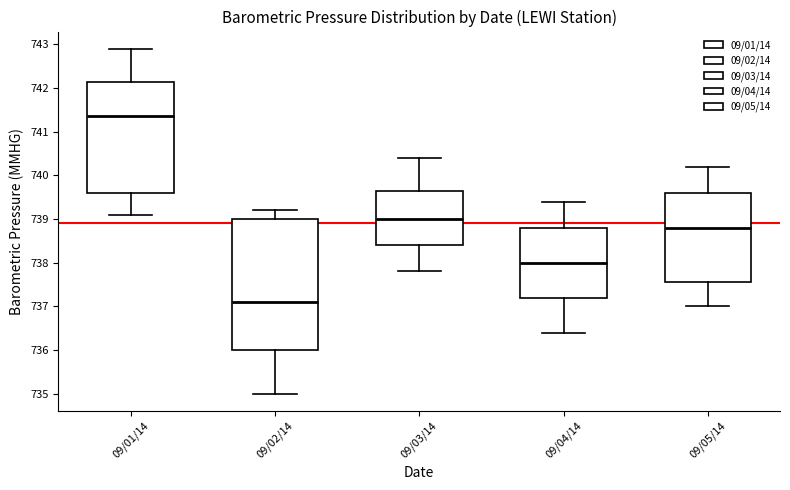

Where does the lower whisker of the box for 09/05/14 end on the y-axis? The values are not printed on the chart, so give them approximately, as read against the axis.

737.0